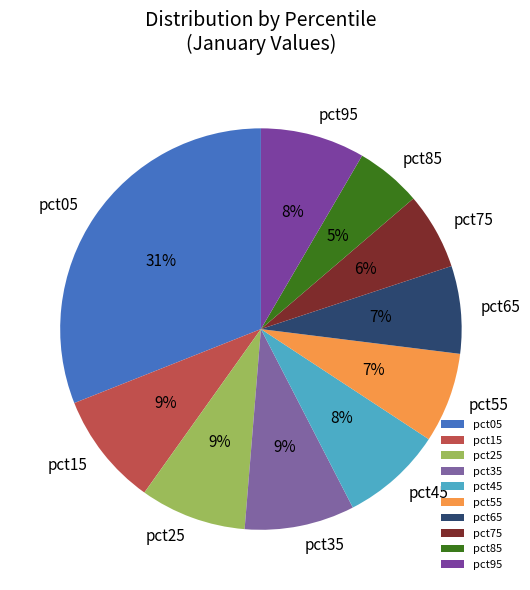

To the nearest percent, what is the average slice percentage?

10%